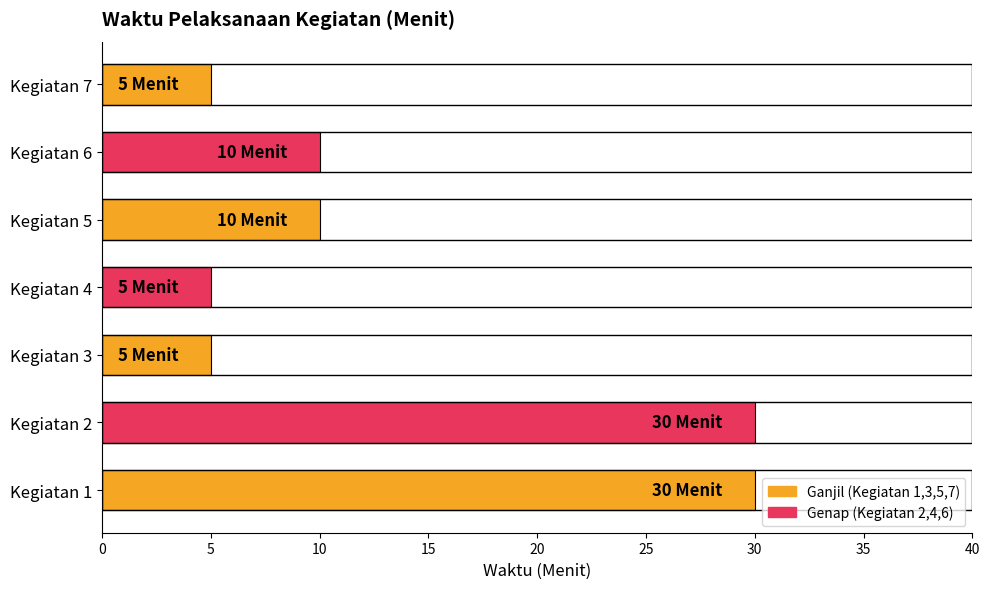

The chart shows a value of 5 at Kegiatan 4. True or false?

True